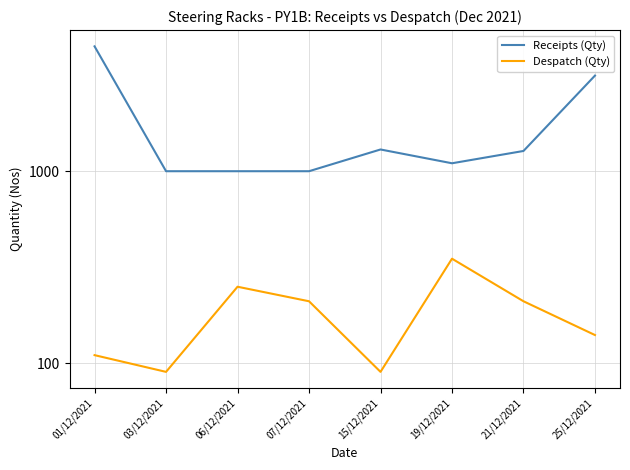

What is the label of the 3rd point from the right?

19/12/2021